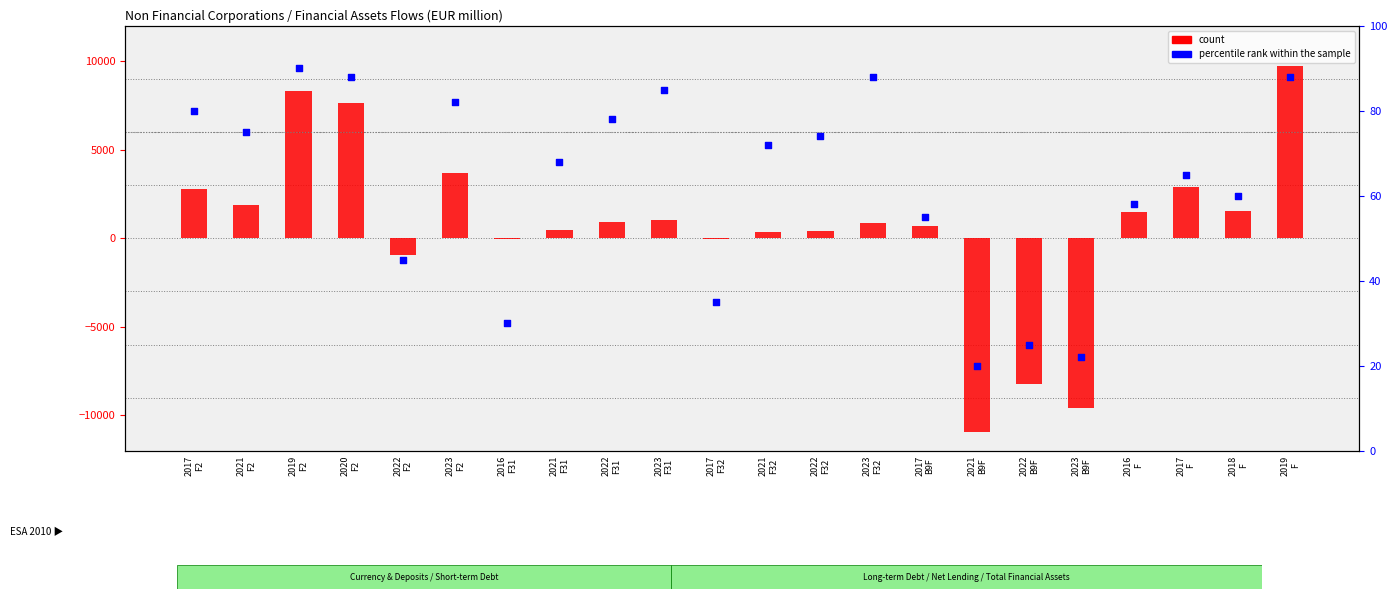

What are all the series names shown in the legend?

count, percentile rank within the sample